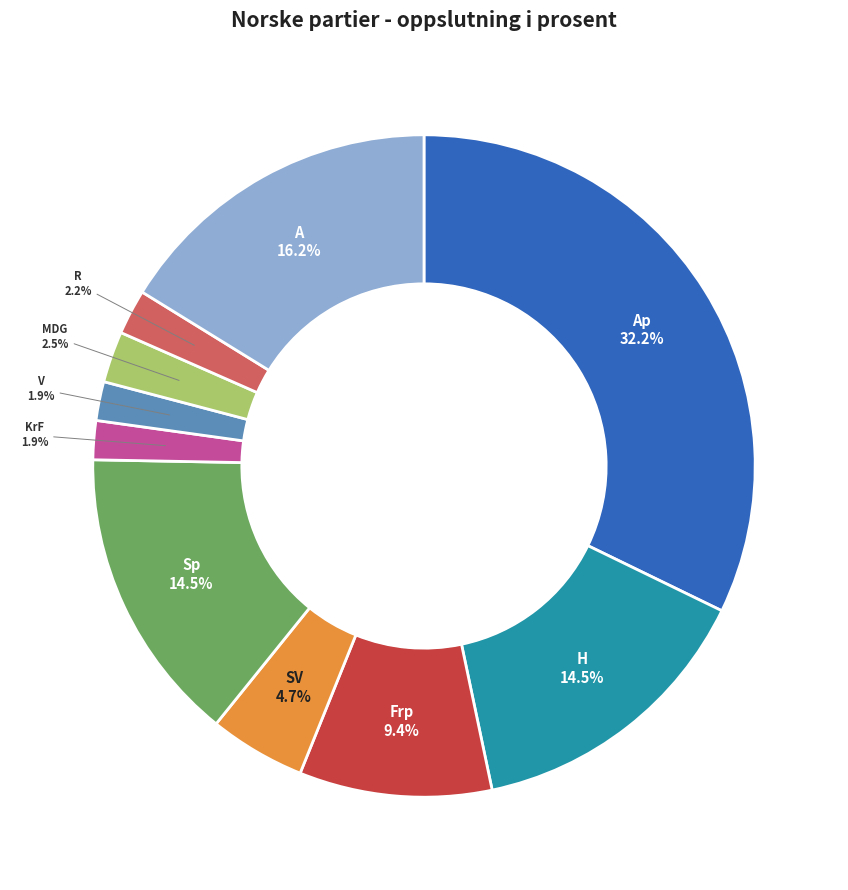

Is there any slice that represents more than half of the pie?

No